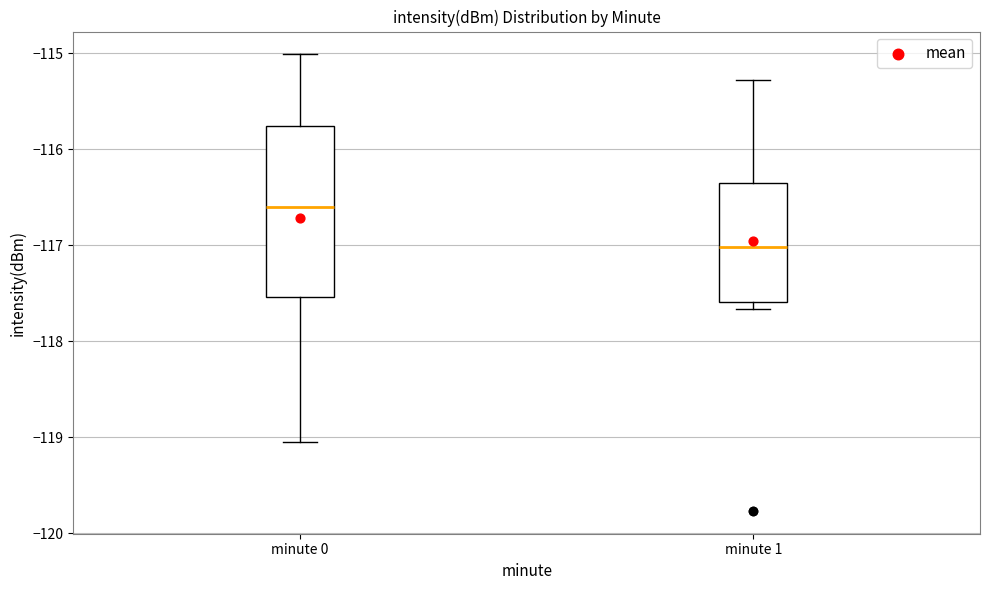

Which box has the lowest median line?

minute 1